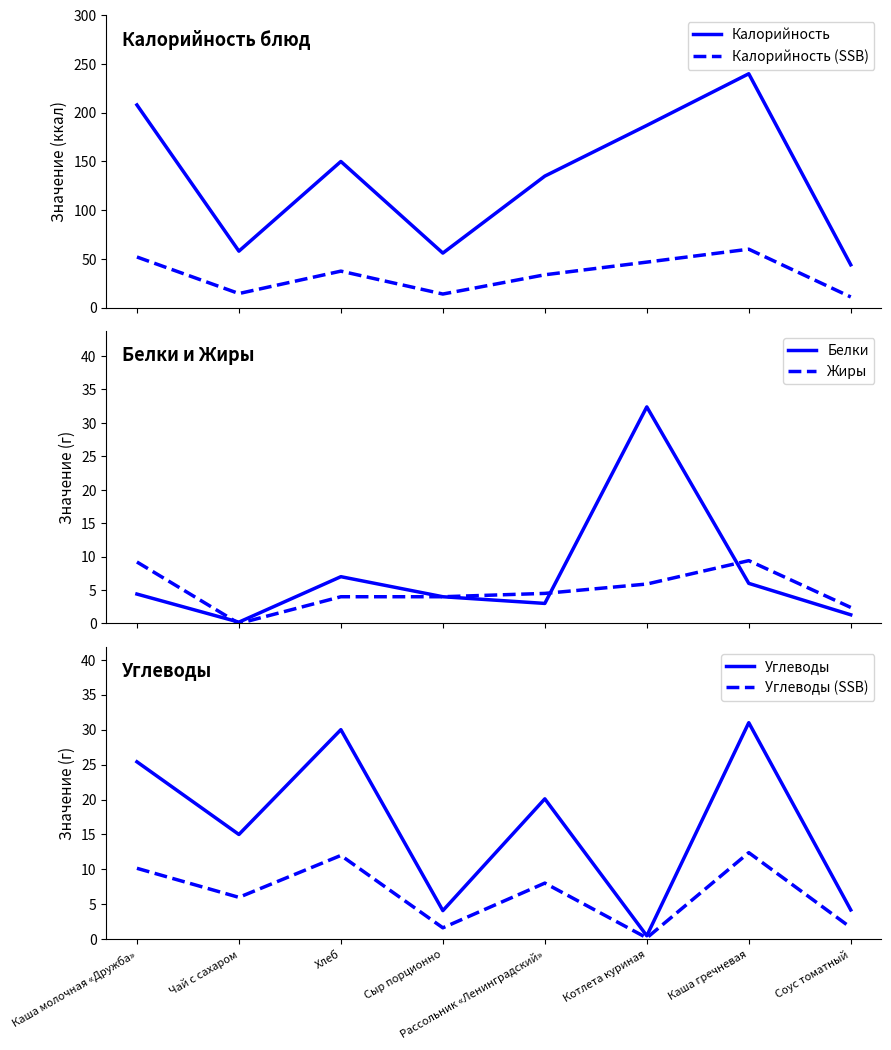

What is the maximum value for Жиры?

9.4